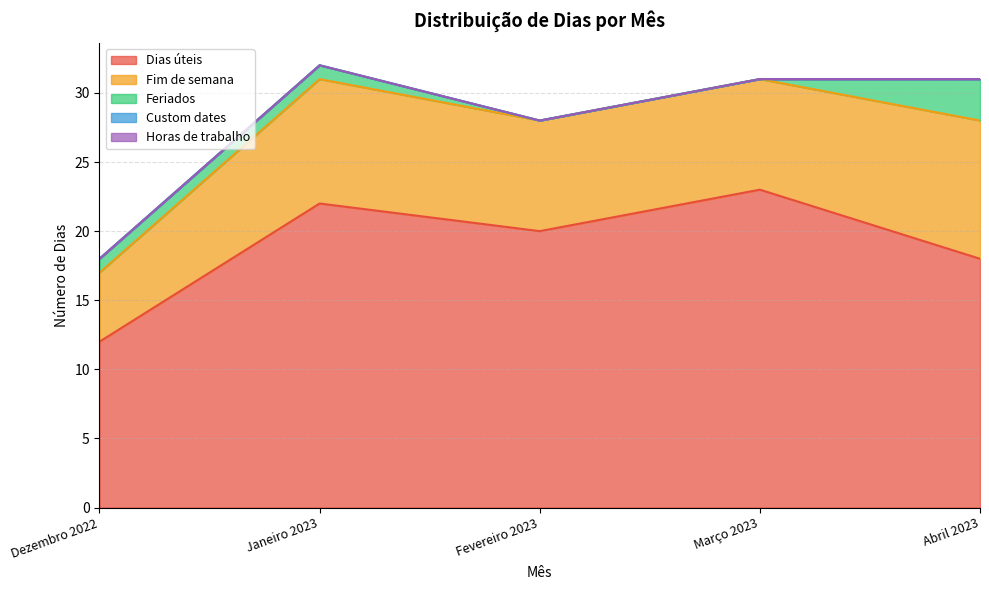

What position from the left is Fevereiro 2023?

3